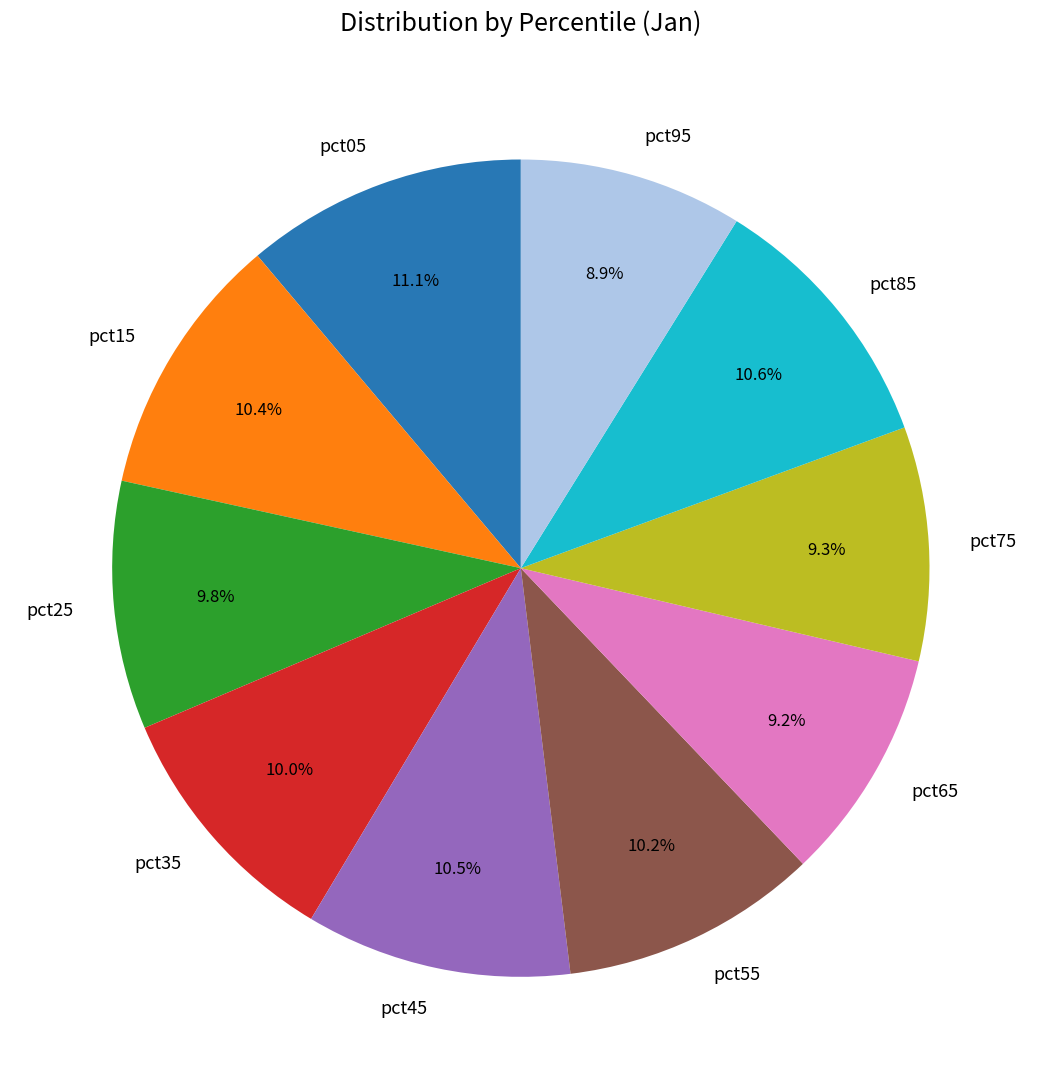

How many slices are in this pie chart?

10